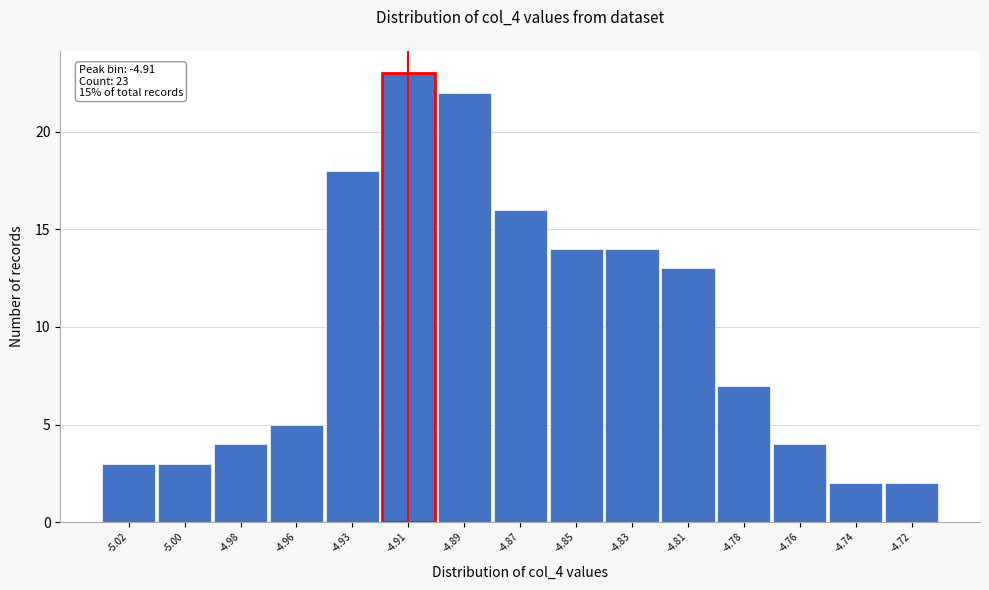

Reading left to right, transcribe all the data shown in this chart.

-5.02=3	-5.00=3	-4.98=4	-4.96=5	-4.93=18	-4.91=23	-4.89=22	-4.87=16	-4.85=14	-4.83=14	-4.81=13	-4.78=7	-4.76=4	-4.74=2	-4.72=2